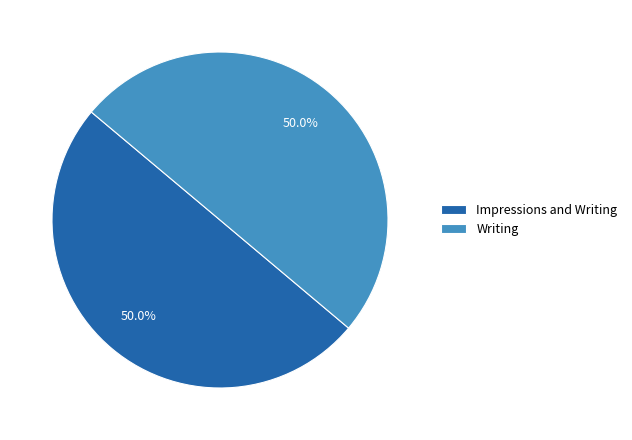

Do Writing and Impressions and Writing together represent more than half of the pie?

Yes